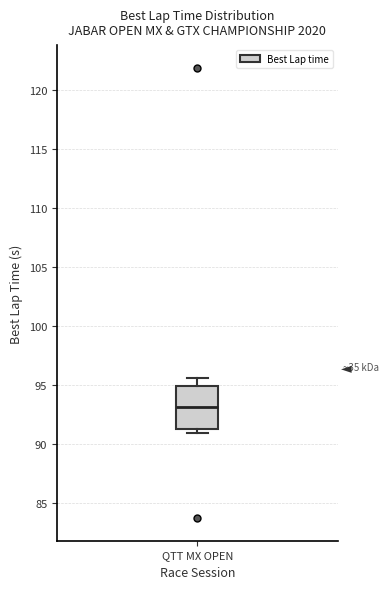

Where is the upper edge of the box for QTT MX OPEN on the y-axis? The values are not printed on the chart, so give them approximately, as read against the axis.

95.0